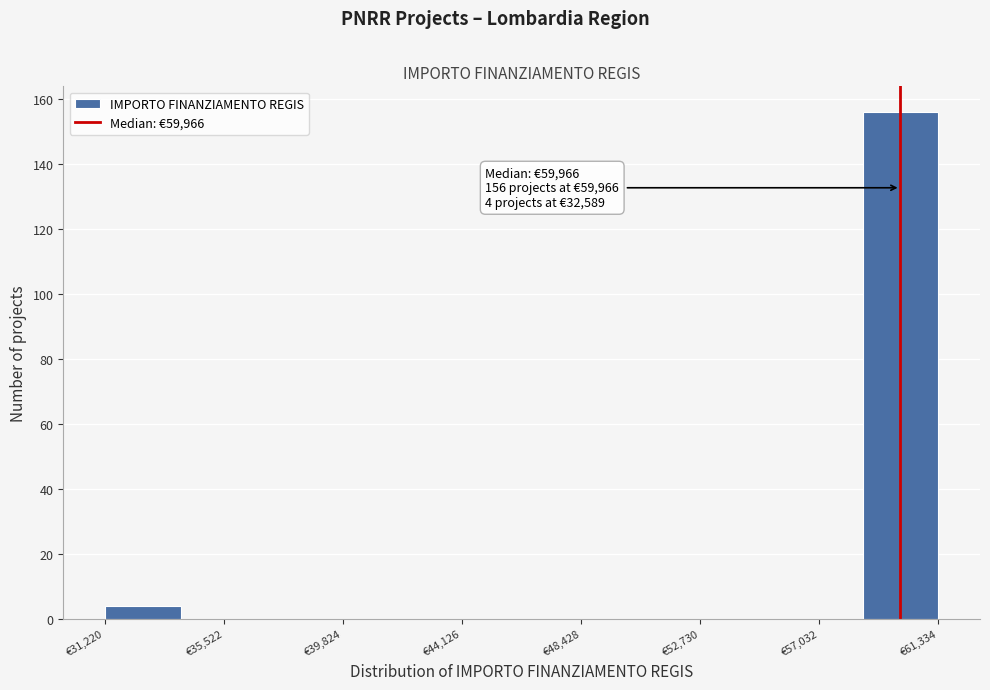

Over which range of the x-axis is the bar tallest?

58500 to 61500